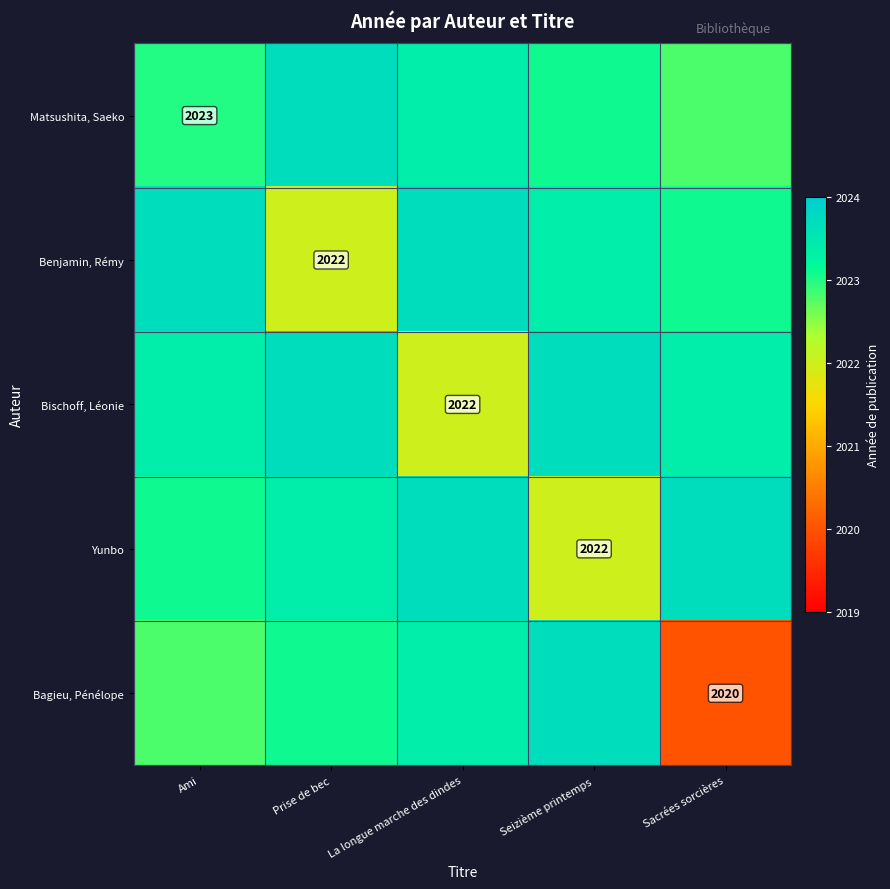

True or false: Bischoff, Léonie has a value of 2671.0 at La longue marche des dindes.

False